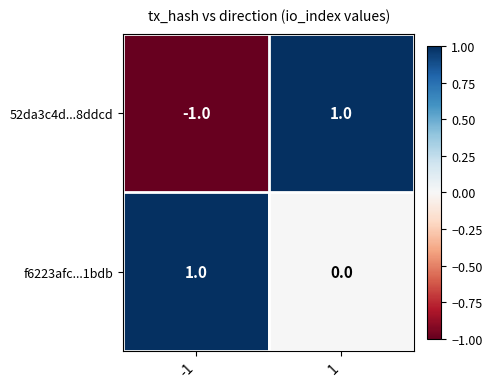

Count the number of categories in the chart.

2